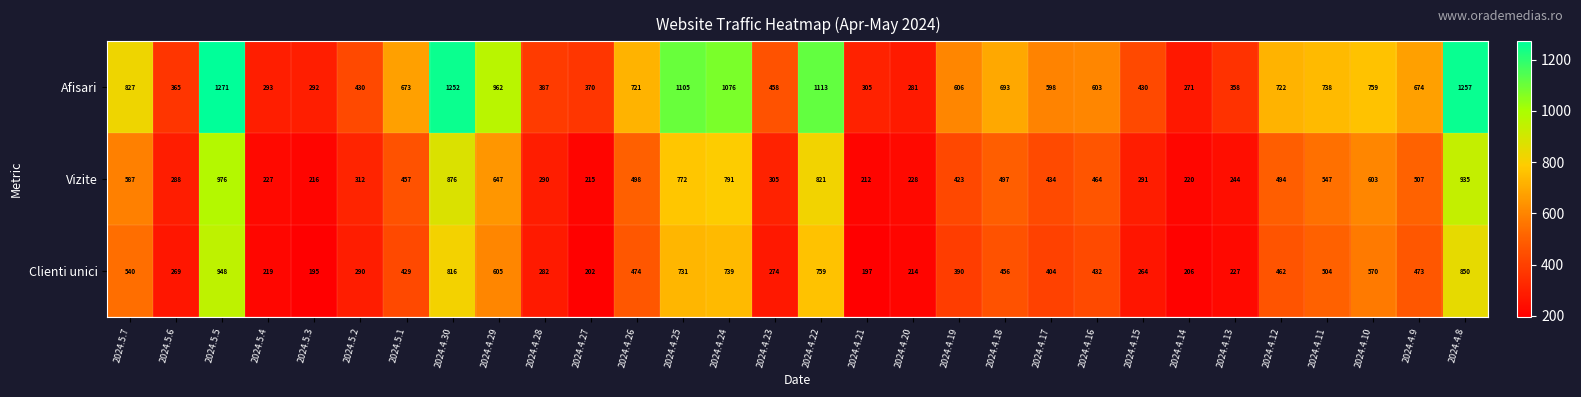

At which label is Vizite closest to 594?

2024.5.7